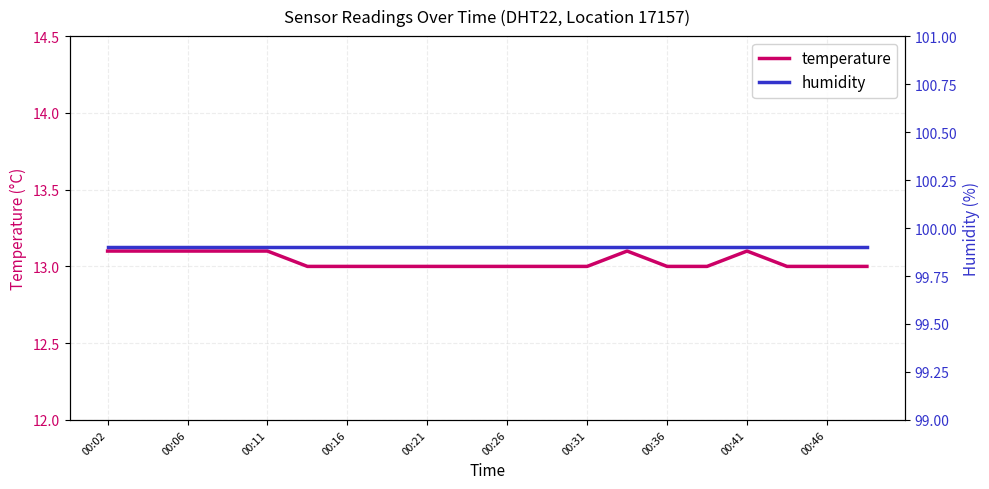

The temperature series shows 8.7 at 00:36. True or false?

False